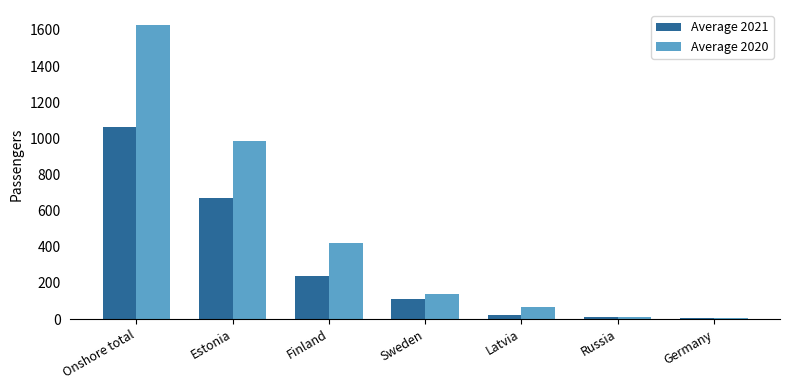

Which series has the largest range (max minus min)?

Average 2020